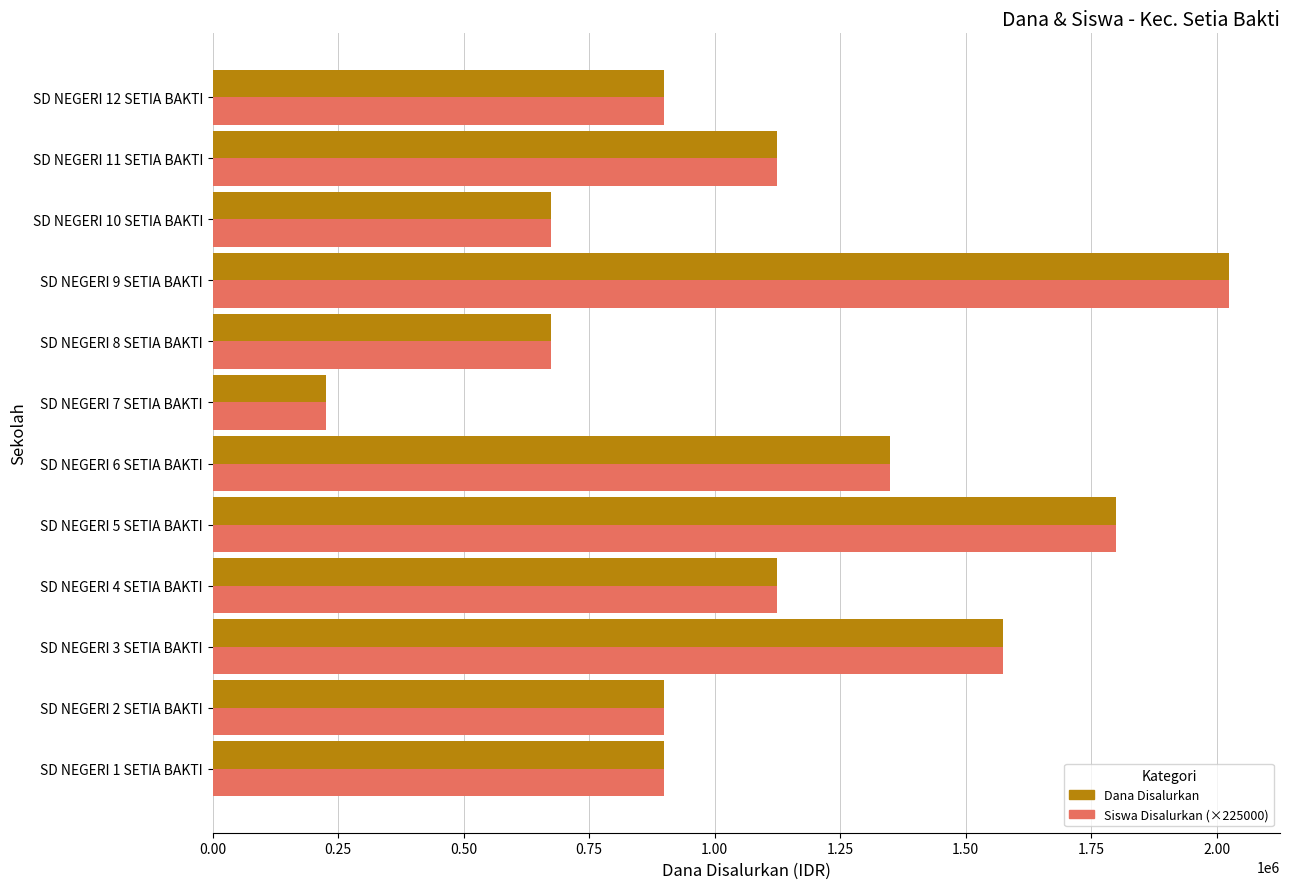

Is the value of Dana Disalurkan at SD NEGERI 2 SETIA BAKTI greater than the value of Siswa Disalurkan (×225000) at SD NEGERI 4 SETIA BAKTI?

No